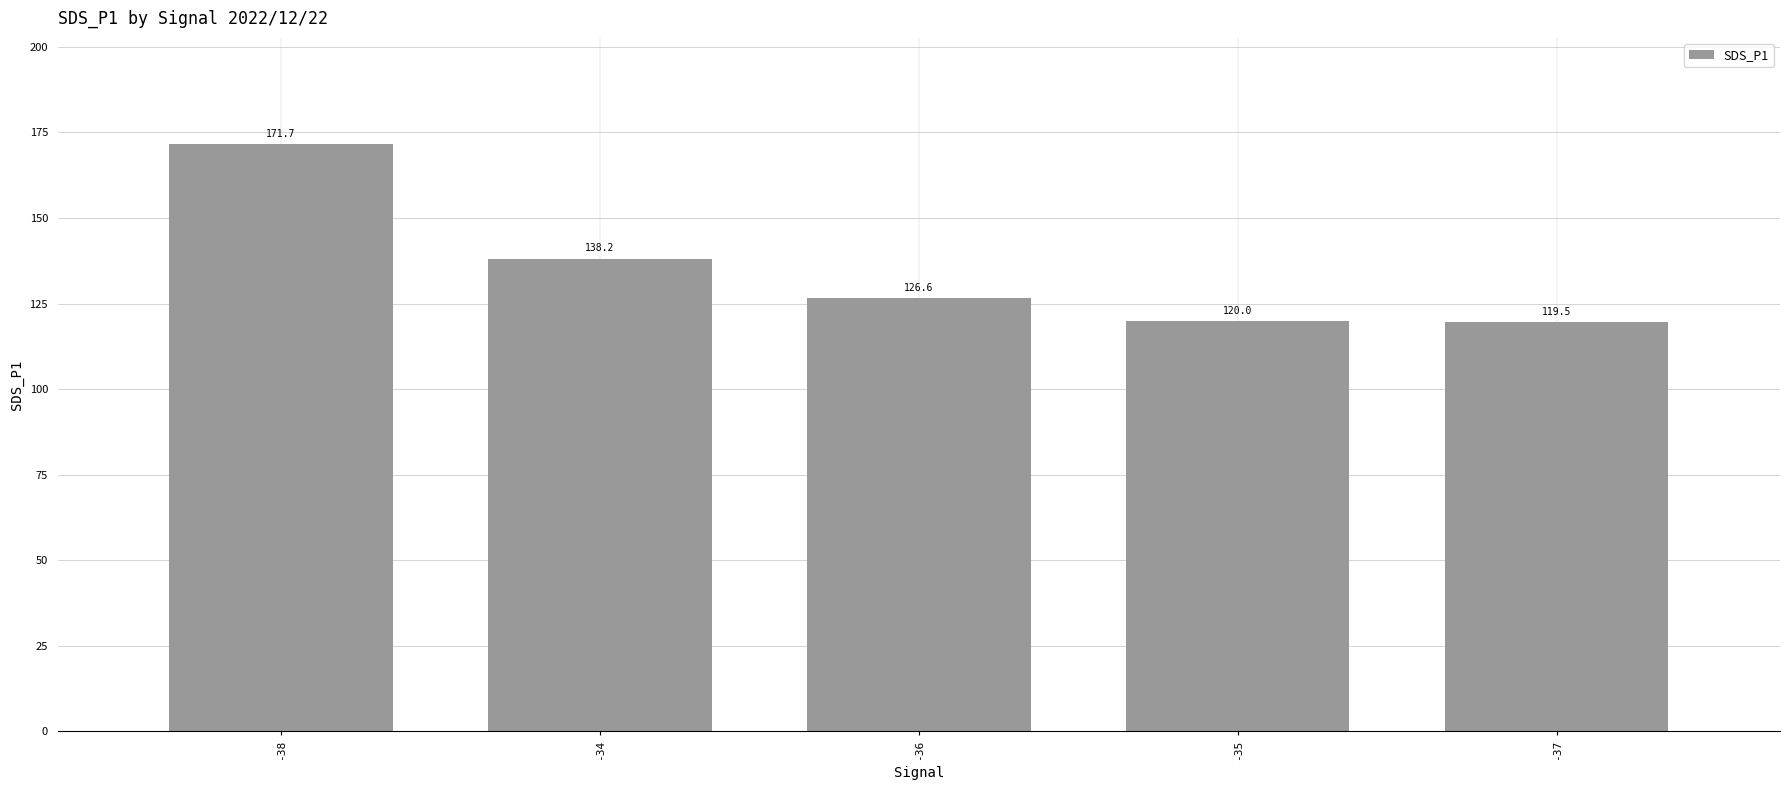

What position from the right is -37?

1